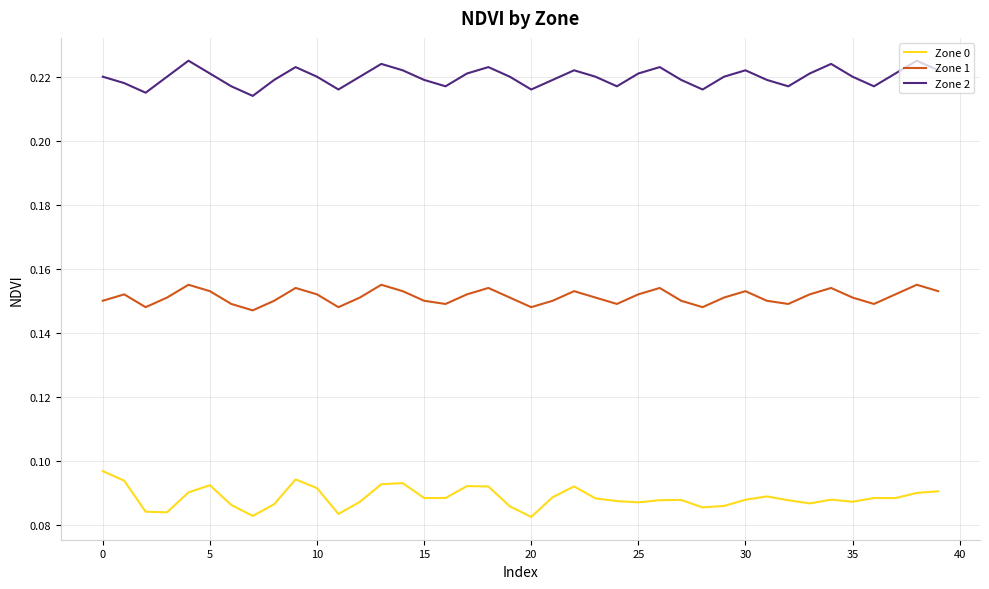

List the series in order of their overall mean, highest first.

Zone 2, Zone 1, Zone 0